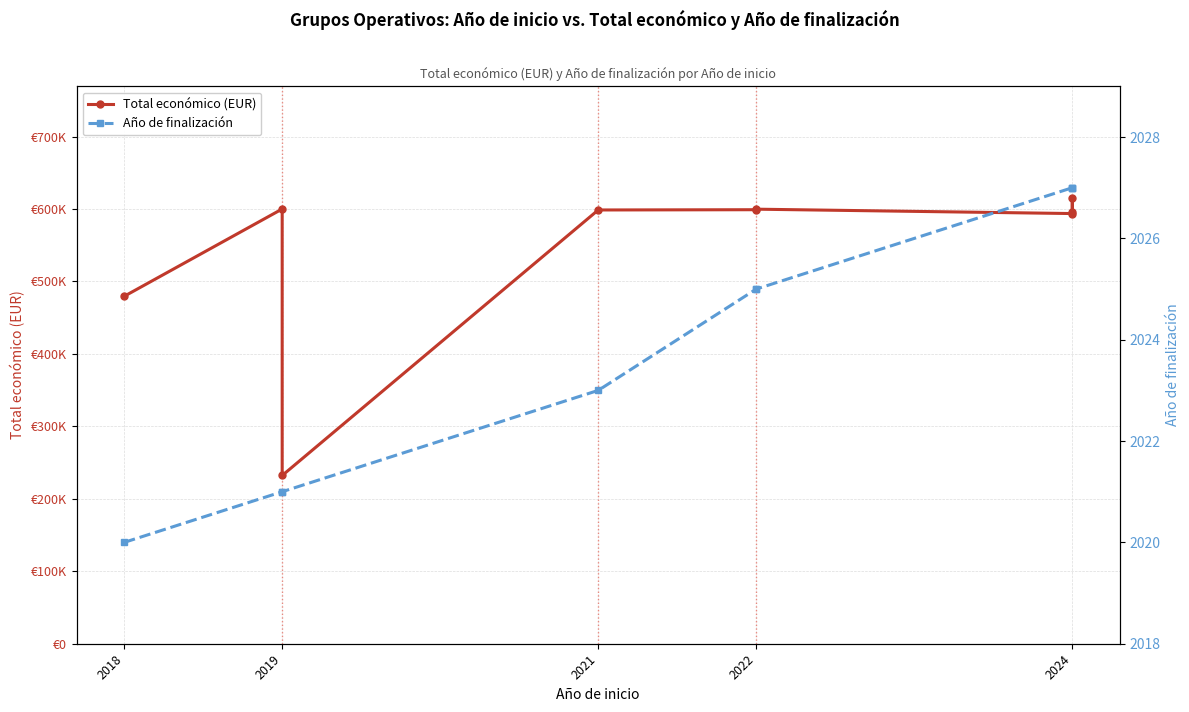

True or false: Total económico (EUR) and Año de finalización cross at least once.

False